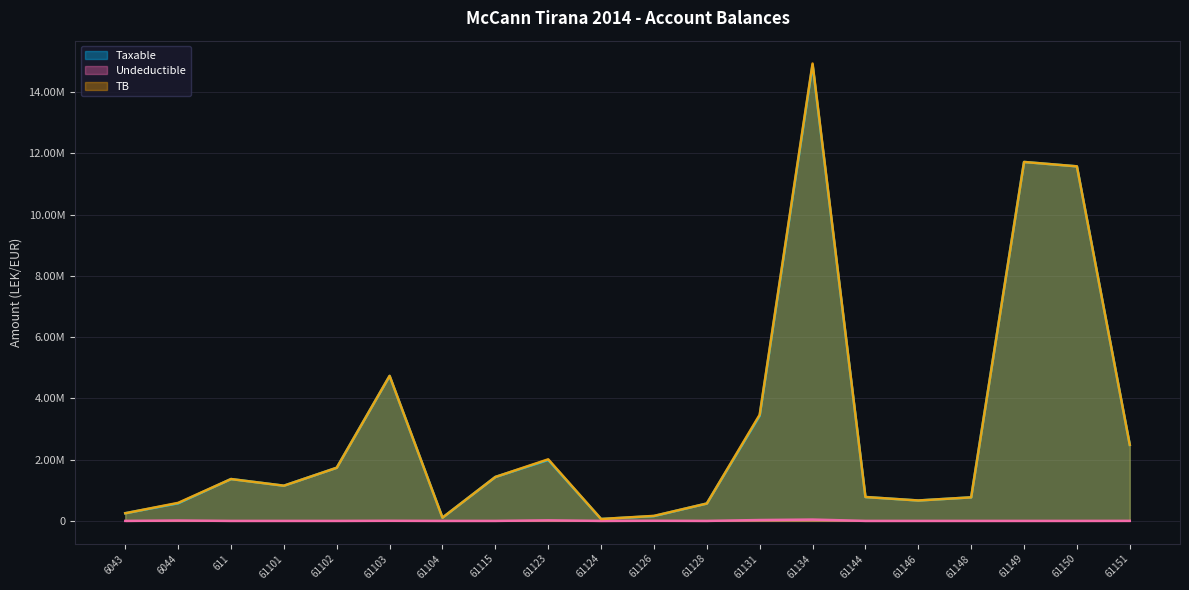

In Undeductible, how many points are lower than both neighbors (excluding endpoints)?

3